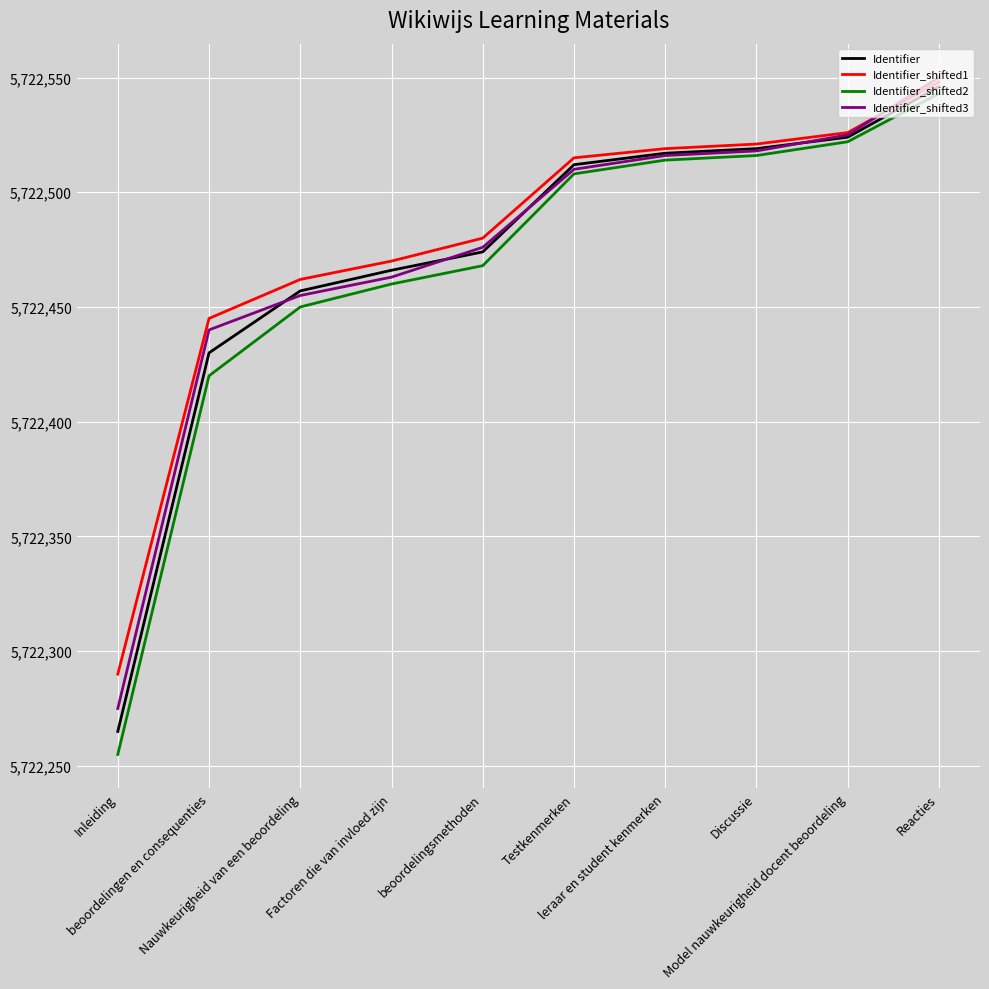

Which series has the widest spread of values?

Identifier_shifted2